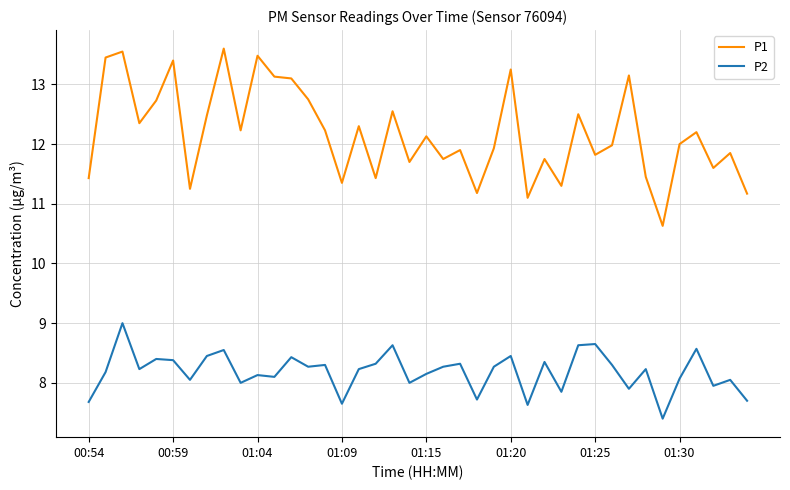

Rank the series by their average value, from lowest to highest.

P2, P1